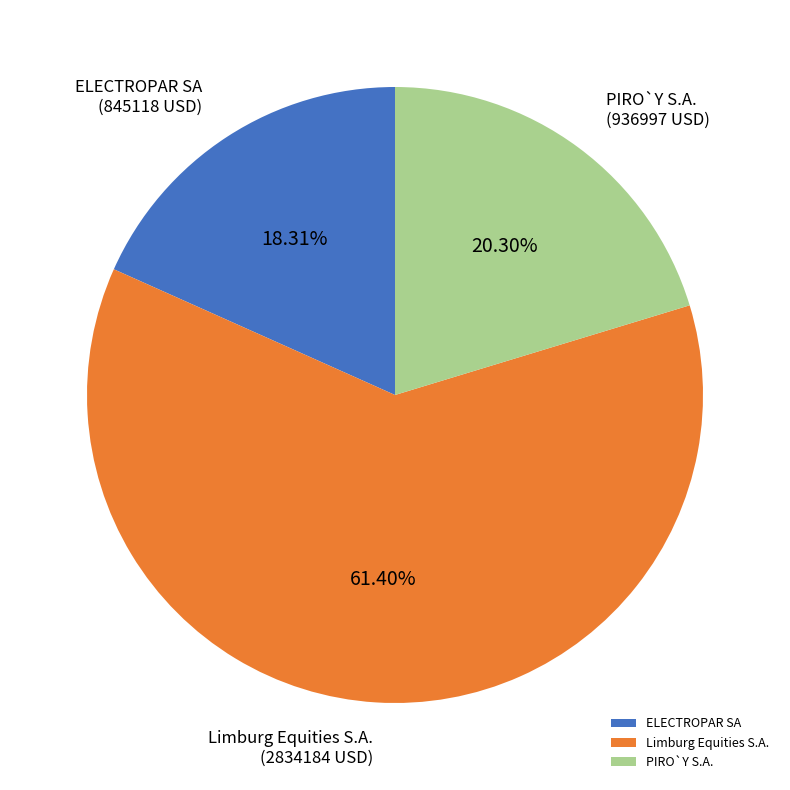

Rank the categories by value from lowest to highest.

ELECTROPAR SA, PIRO`Y S.A., Limburg Equities S.A.